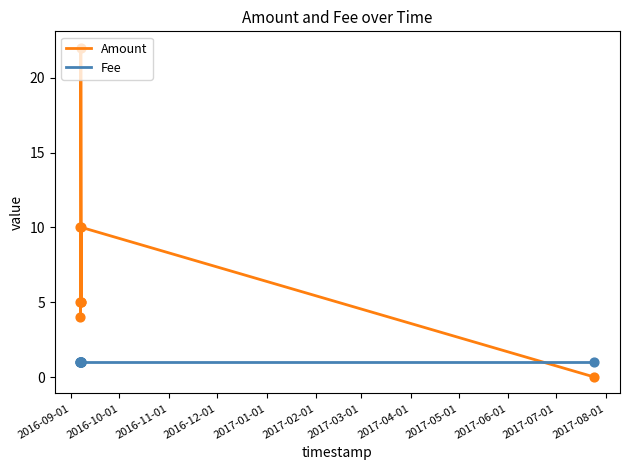

What are all the series names shown in the legend?

Amount, Fee